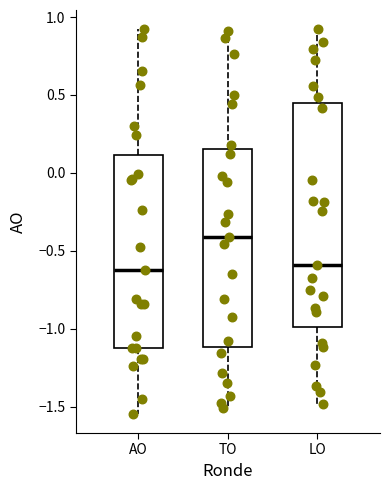

Reading left to right, read every box against the y-axis: the position of its median line, the range the box covers, and the ends of its whiskers. The values are not printed on the chart, so give them approximately, as read against the axis.

AO: median -0.65, box -1.15 to 0.10, whiskers -1.55 to 0.90
TO: median -0.40, box -1.10 to 0.15, whiskers -1.50 to 0.90
LO: median -0.60, box -1.00 to 0.45, whiskers -1.50 to 0.90